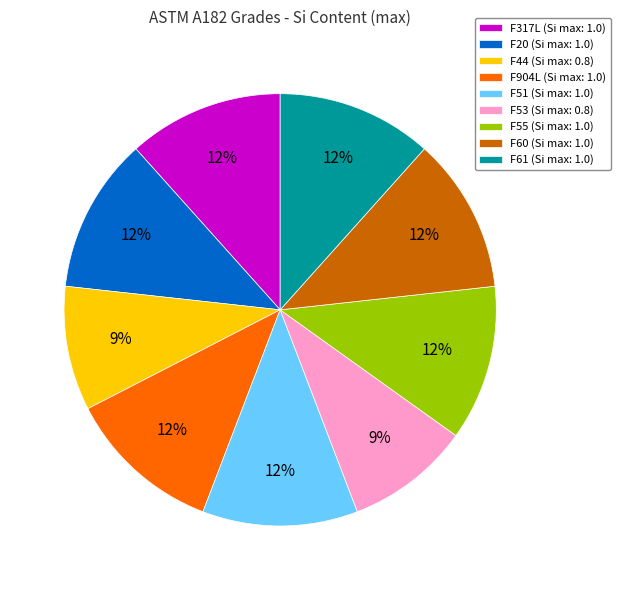

Combined, do F904L and F20 account for over 50%?

No